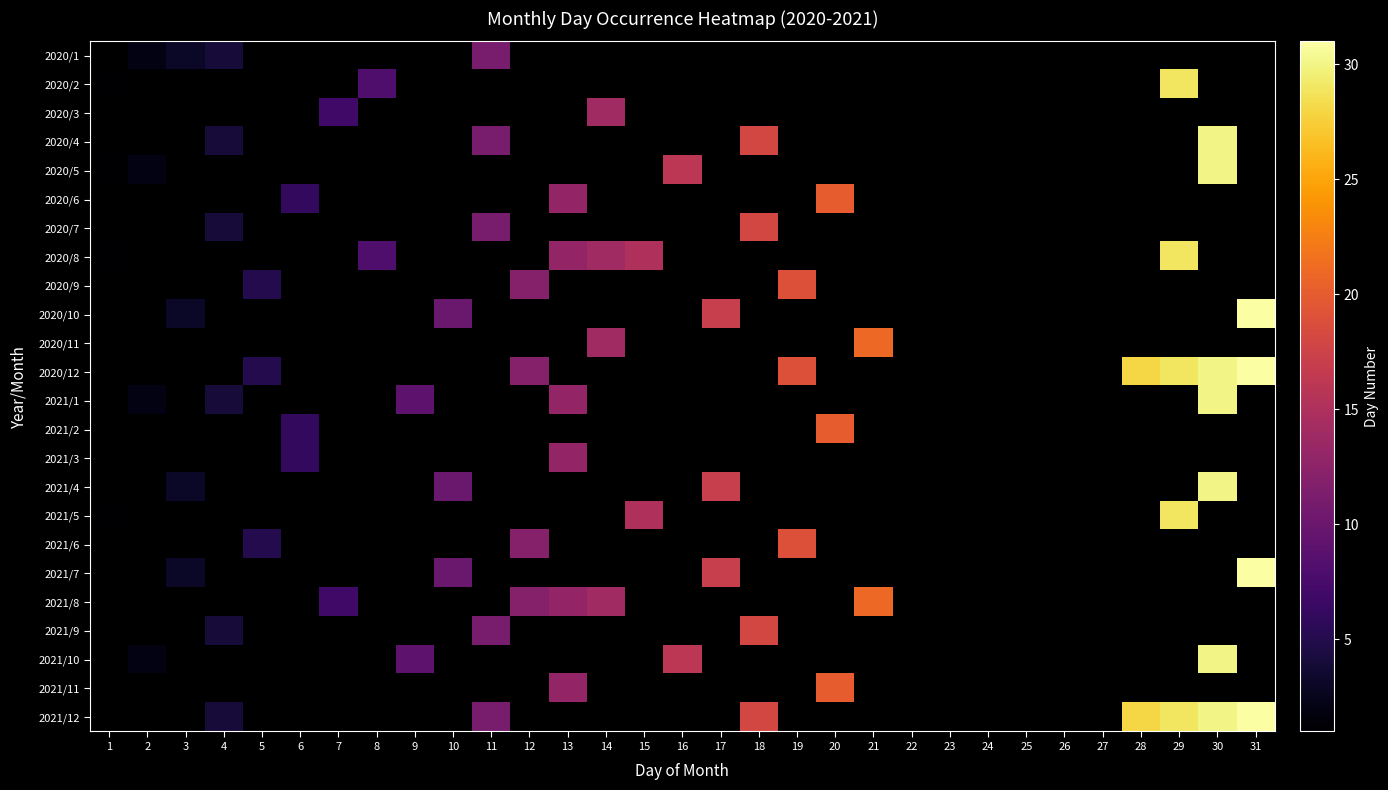

Reading left to right, what are all the values shown in this chart?

2020/1: 1=0	2=2	3=3	4=4	5=0	6=0	7=0	8=0	9=0	10=0	11=11	12=0	13=0	14=0	15=0	16=0	17=0	18=0	19=0	20=0	21=0	22=0	23=0	24=0	25=0	26=0	27=0	28=0	29=0	30=0	31=0
2020/2: 1=1	2=0	3=0	4=0	5=0	6=0	7=0	8=8	9=0	10=0	11=0	12=0	13=0	14=0	15=0	16=0	17=0	18=0	19=0	20=0	21=0	22=0	23=0	24=0	25=0	26=0	27=0	28=0	29=29	30=0	31=0
2020/3: 1=0	2=0	3=0	4=0	5=0	6=0	7=7	8=0	9=0	10=0	11=0	12=0	13=0	14=14	15=0	16=0	17=0	18=0	19=0	20=0	21=0	22=0	23=0	24=0	25=0	26=0	27=0	28=0	29=0	30=0	31=0
2020/4: 1=0	2=0	3=0	4=4	5=0	6=0	7=0	8=0	9=0	10=0	11=11	12=0	13=0	14=0	15=0	16=0	17=0	18=18	19=0	20=0	21=0	22=0	23=0	24=0	25=0	26=0	27=0	28=0	29=0	30=30	31=0
2020/5: 1=1	2=2	3=0	4=0	5=0	6=0	7=0	8=0	9=0	10=0	11=0	12=0	13=0	14=0	15=0	16=16	17=0	18=0	19=0	20=0	21=0	22=0	23=0	24=0	25=0	26=0	27=0	28=0	29=0	30=30	31=0
2020/6: 1=0	2=0	3=0	4=0	5=0	6=6	7=0	8=0	9=0	10=0	11=0	12=0	13=13	14=0	15=0	16=0	17=0	18=0	19=0	20=20	21=0	22=0	23=0	24=0	25=0	26=0	27=0	28=0	29=0	30=0	31=0
2020/7: 1=0	2=0	3=0	4=4	5=0	6=0	7=0	8=0	9=0	10=0	11=11	12=0	13=0	14=0	15=0	16=0	17=0	18=18	19=0	20=0	21=0	22=0	23=0	24=0	25=0	26=0	27=0	28=0	29=0	30=0	31=0
2020/8: 1=1	2=0	3=0	4=0	5=0	6=0	7=0	8=8	9=0	10=0	11=0	12=0	13=13	14=14	15=15	16=0	17=0	18=0	19=0	20=0	21=0	22=0	23=0	24=0	25=0	26=0	27=0	28=0	29=29	30=0	31=0
2020/9: 1=0	2=0	3=0	4=0	5=5	6=0	7=0	8=0	9=0	10=0	11=0	12=12	13=0	14=0	15=0	16=0	17=0	18=0	19=19	20=0	21=0	22=0	23=0	24=0	25=0	26=0	27=0	28=0	29=0	30=0	31=0
2020/10: 1=0	2=0	3=3	4=0	5=0	6=0	7=0	8=0	9=0	10=10	11=0	12=0	13=0	14=0	15=0	16=0	17=17	18=0	19=0	20=0	21=0	22=0	23=0	24=0	25=0	26=0	27=0	28=0	29=0	30=0	31=31
2020/11: 1=0	2=0	3=0	4=0	5=0	6=0	7=0	8=0	9=0	10=0	11=0	12=0	13=0	14=14	15=0	16=0	17=0	18=0	19=0	20=0	21=21	22=0	23=0	24=0	25=0	26=0	27=0	28=0	29=0	30=0	31=0
2020/12: 1=0	2=0	3=0	4=0	5=5	6=0	7=0	8=0	9=0	10=0	11=0	12=12	13=0	14=0	15=0	16=0	17=0	18=0	19=19	20=0	21=0	22=0	23=0	24=0	25=0	26=0	27=0	28=28	29=29	30=30	31=31
2021/1: 1=0	2=2	3=0	4=4	5=0	6=0	7=0	8=0	9=9	10=0	11=0	12=0	13=13	14=0	15=0	16=0	17=0	18=0	19=0	20=0	21=0	22=0	23=0	24=0	25=0	26=0	27=0	28=0	29=0	30=30	31=0
2021/2: 1=0	2=0	3=0	4=0	5=0	6=6	7=0	8=0	9=0	10=0	11=0	12=0	13=0	14=0	15=0	16=0	17=0	18=0	19=0	20=20	21=0	22=0	23=0	24=0	25=0	26=0	27=0	28=0	29=0	30=0	31=0
2021/3: 1=0	2=0	3=0	4=0	5=0	6=6	7=0	8=0	9=0	10=0	11=0	12=0	13=13	14=0	15=0	16=0	17=0	18=0	19=0	20=0	21=0	22=0	23=0	24=0	25=0	26=0	27=0	28=0	29=0	30=0	31=0
2021/4: 1=0	2=0	3=3	4=0	5=0	6=0	7=0	8=0	9=0	10=10	11=0	12=0	13=0	14=0	15=0	16=0	17=17	18=0	19=0	20=0	21=0	22=0	23=0	24=0	25=0	26=0	27=0	28=0	29=0	30=30	31=0
2021/5: 1=1	2=0	3=0	4=0	5=0	6=0	7=0	8=0	9=0	10=0	11=0	12=0	13=0	14=0	15=15	16=0	17=0	18=0	19=0	20=0	21=0	22=0	23=0	24=0	25=0	26=0	27=0	28=0	29=29	30=0	31=0
2021/6: 1=0	2=0	3=0	4=0	5=5	6=0	7=0	8=0	9=0	10=0	11=0	12=12	13=0	14=0	15=0	16=0	17=0	18=0	19=19	20=0	21=0	22=0	23=0	24=0	25=0	26=0	27=0	28=0	29=0	30=0	31=0
2021/7: 1=0	2=0	3=3	4=0	5=0	6=0	7=0	8=0	9=0	10=10	11=0	12=0	13=0	14=0	15=0	16=0	17=17	18=0	19=0	20=0	21=0	22=0	23=0	24=0	25=0	26=0	27=0	28=0	29=0	30=0	31=31
2021/8: 1=0	2=0	3=0	4=0	5=0	6=0	7=7	8=0	9=0	10=0	11=0	12=12	13=13	14=14	15=0	16=0	17=0	18=0	19=0	20=0	21=21	22=0	23=0	24=0	25=0	26=0	27=0	28=0	29=0	30=0	31=0
2021/9: 1=0	2=0	3=0	4=4	5=0	6=0	7=0	8=0	9=0	10=0	11=11	12=0	13=0	14=0	15=0	16=0	17=0	18=18	19=0	20=0	21=0	22=0	23=0	24=0	25=0	26=0	27=0	28=0	29=0	30=0	31=0
2021/10: 1=0	2=2	3=0	4=0	5=0	6=0	7=0	8=0	9=9	10=0	11=0	12=0	13=0	14=0	15=0	16=16	17=0	18=0	19=0	20=0	21=0	22=0	23=0	24=0	25=0	26=0	27=0	28=0	29=0	30=30	31=0
2021/11: 1=0	2=0	3=0	4=0	5=0	6=0	7=0	8=0	9=0	10=0	11=0	12=0	13=13	14=0	15=0	16=0	17=0	18=0	19=0	20=20	21=0	22=0	23=0	24=0	25=0	26=0	27=0	28=0	29=0	30=0	31=0
2021/12: 1=0	2=0	3=0	4=4	5=0	6=0	7=0	8=0	9=0	10=0	11=11	12=0	13=0	14=0	15=0	16=0	17=0	18=18	19=0	20=0	21=0	22=0	23=0	24=0	25=0	26=0	27=0	28=28	29=29	30=30	31=31